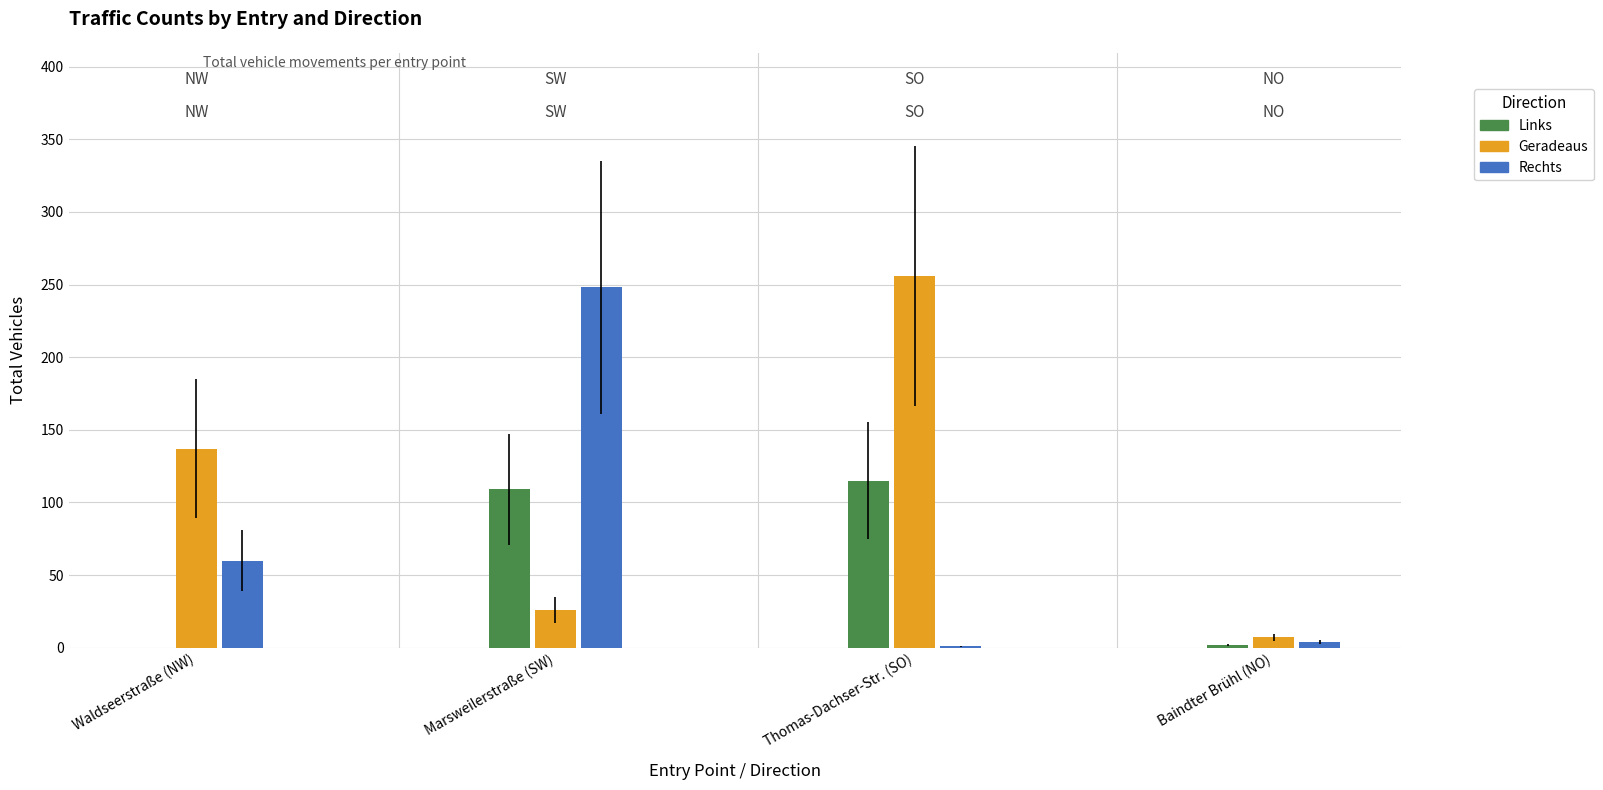

What is the value of the Links bar at the 4th from the left?

2